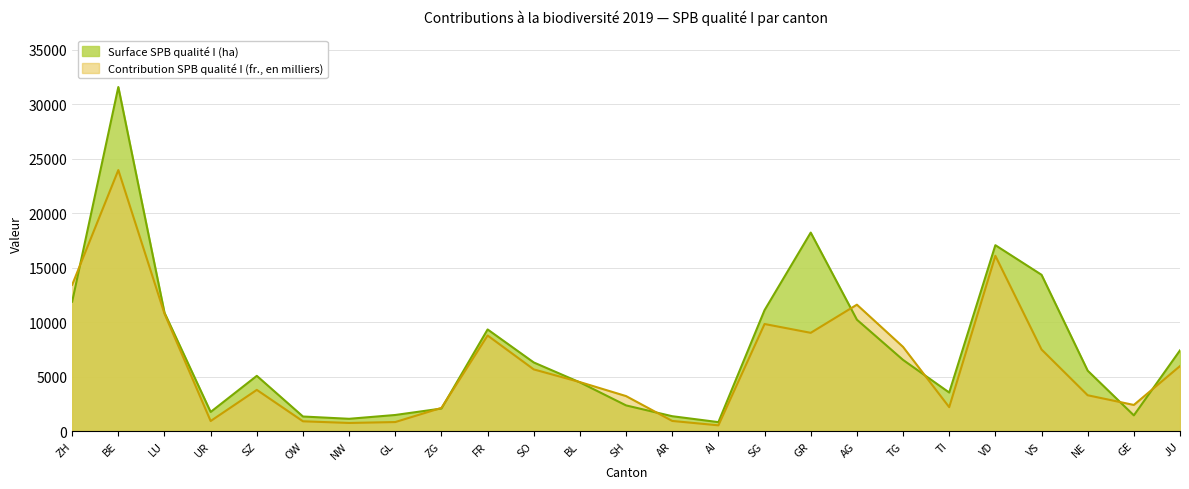

Does the chart have visible grid lines?

Yes